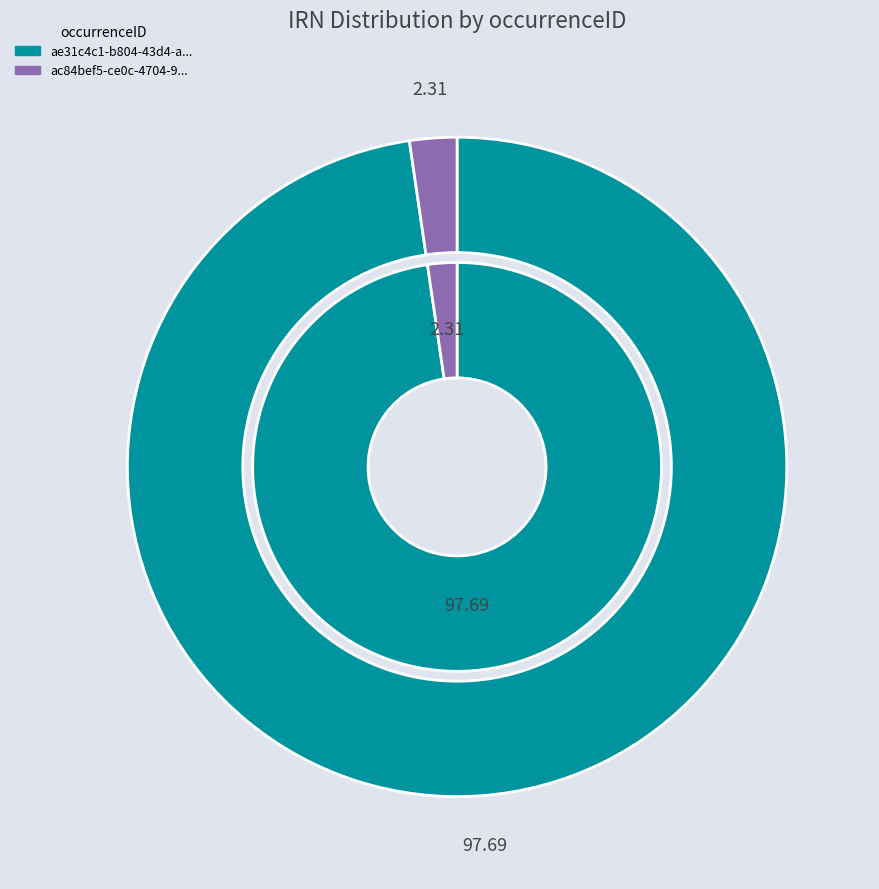

Combined, do ac84bef5-ce0c-4704-9e5c-f7ec81992420 and ae31c4c1-b804-43d4-a754-4c9fc123558c account for over 50%?

Yes